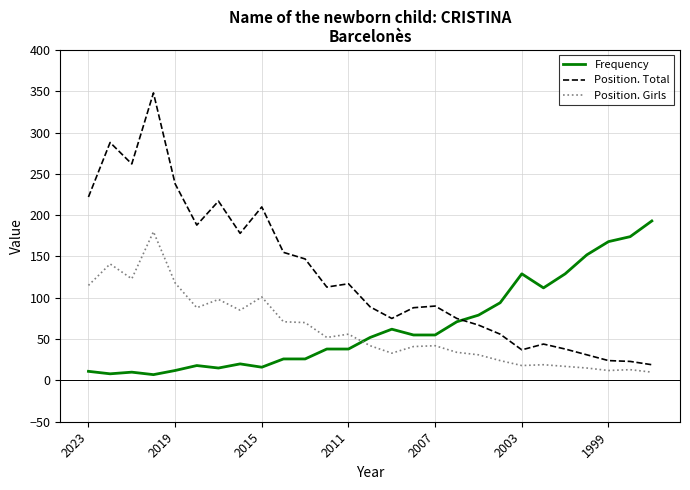

True or false: Position. Total and Position. Girls cross at least once.

False